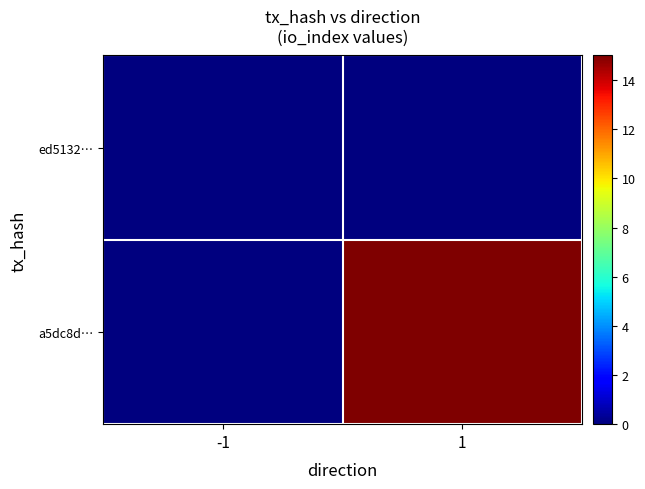

Which has a higher value, -1 or 1?

-1